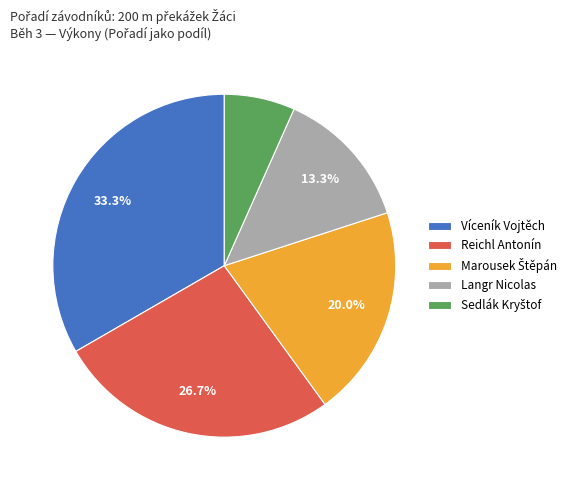

What percentage is NOT represented by Langr Nicolas?

86.7%